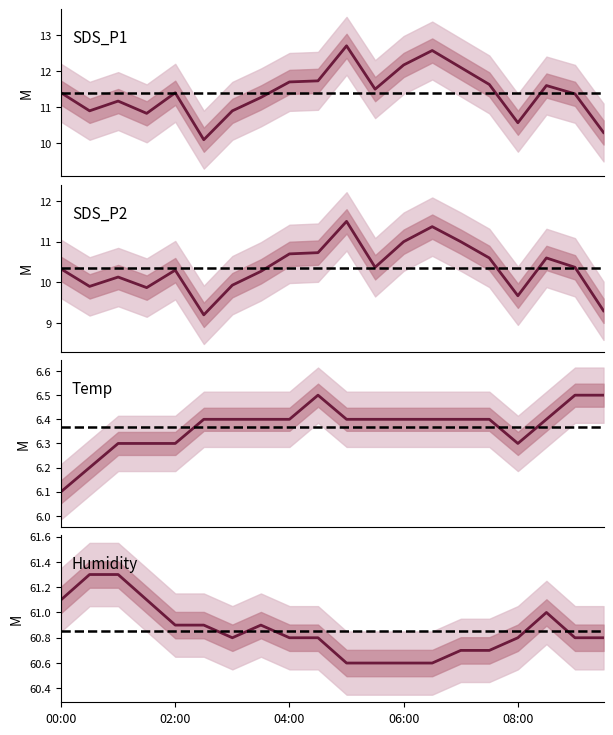

True or false: SDS_P2 and Humidity intersect in this chart.

False